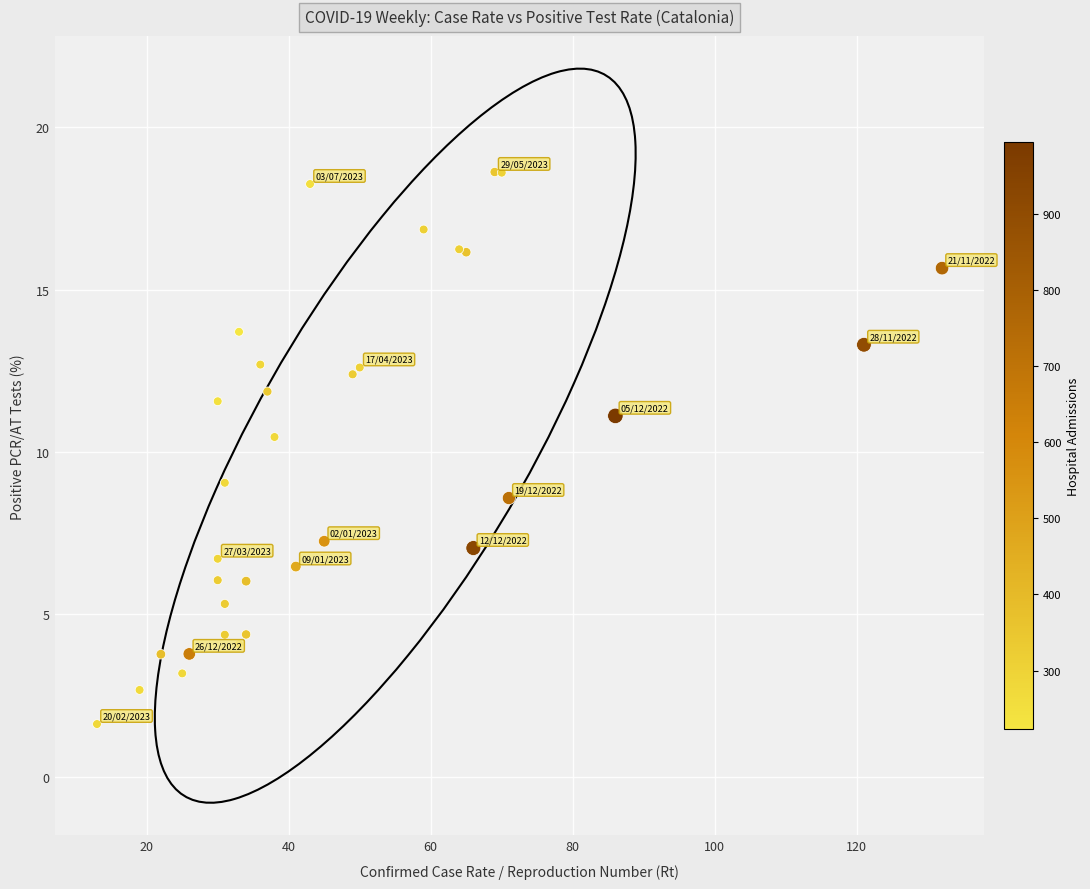

What Y value in the scatter plot is closest to 10?

10.5